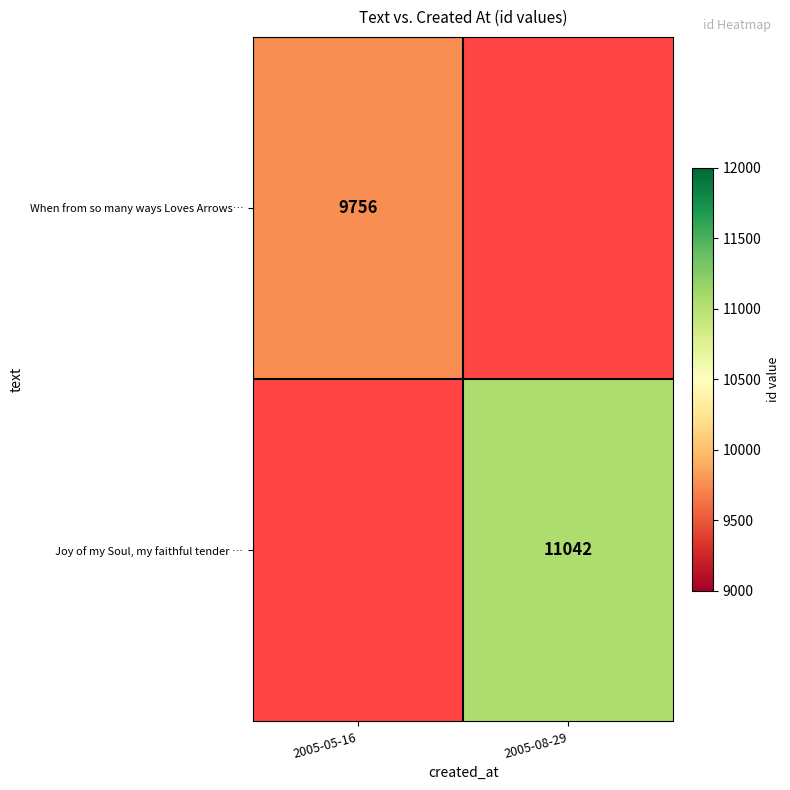

At how many categories does at least one series exceed 10863?

1